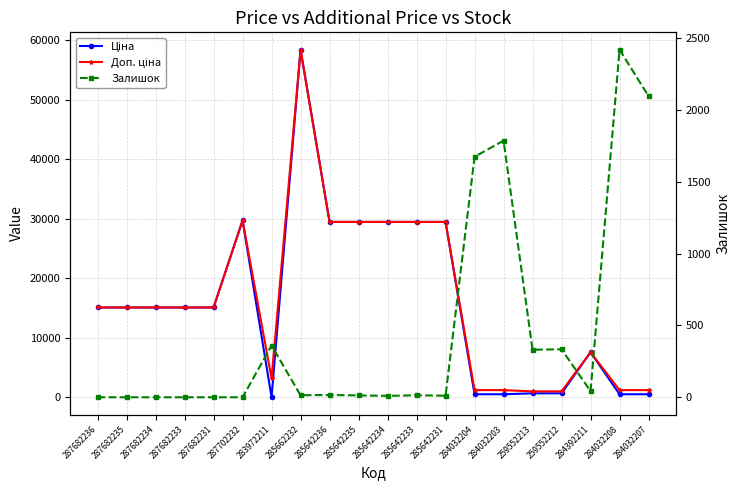

At 285642235, list the series in order from largest to smallest.

Ціна, Доп. ціна, Залишок